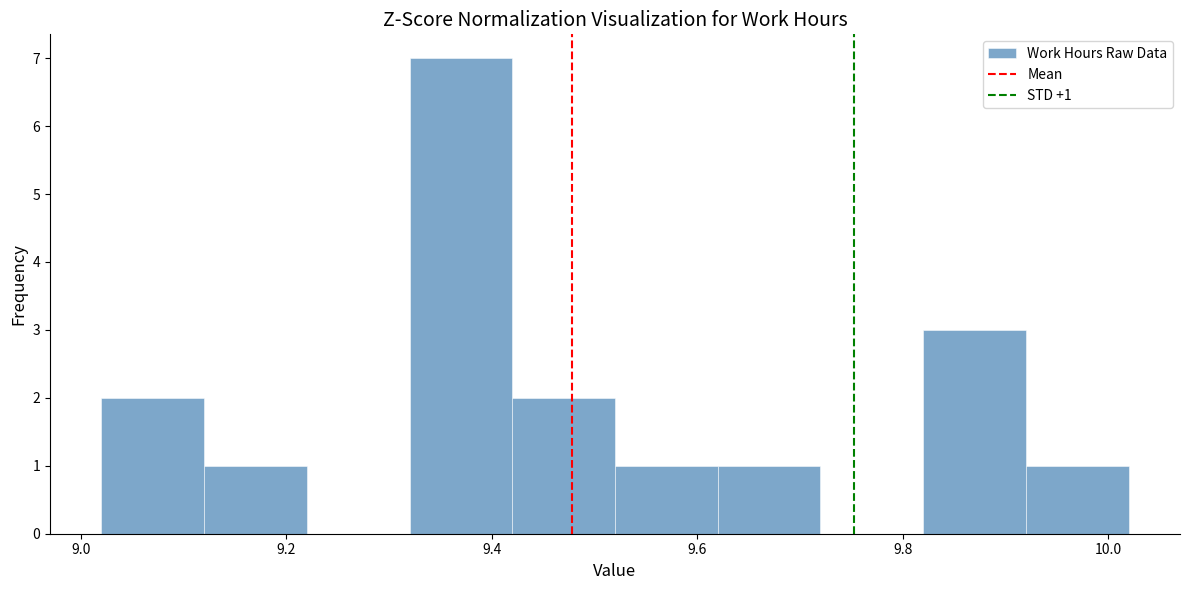

Over which range of the x-axis is the bar tallest?

9.32 to 9.42